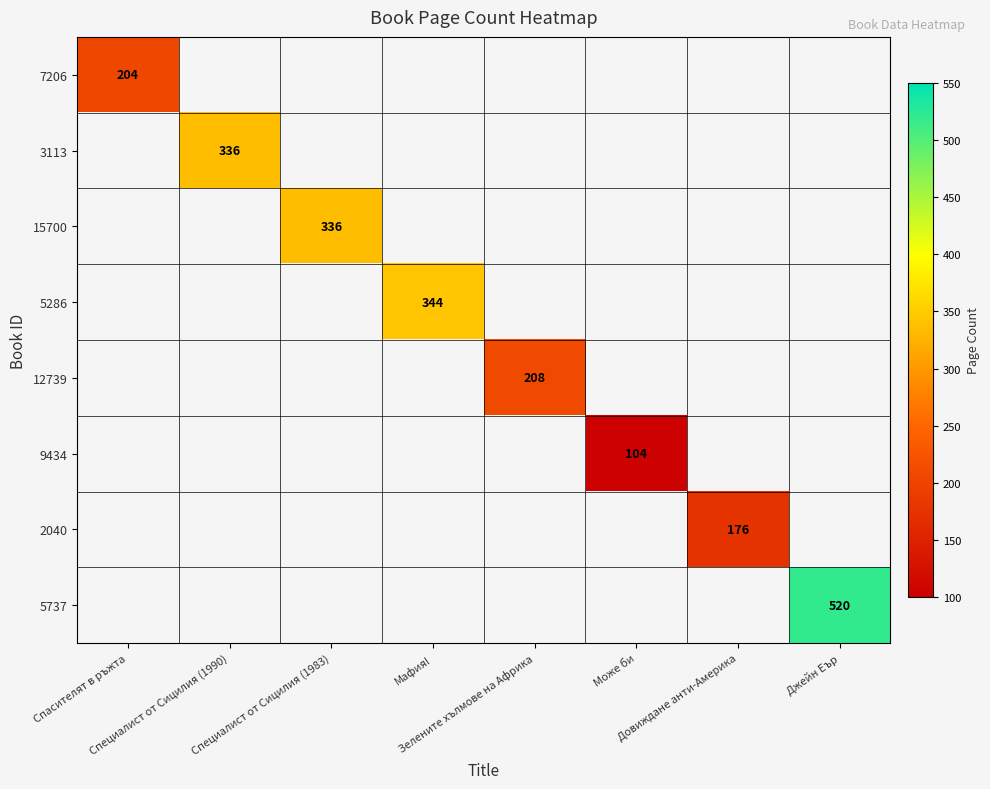

Is the value of 3113 at Може би greater than the value of 5737 at Довиждане анти-Америка?

No